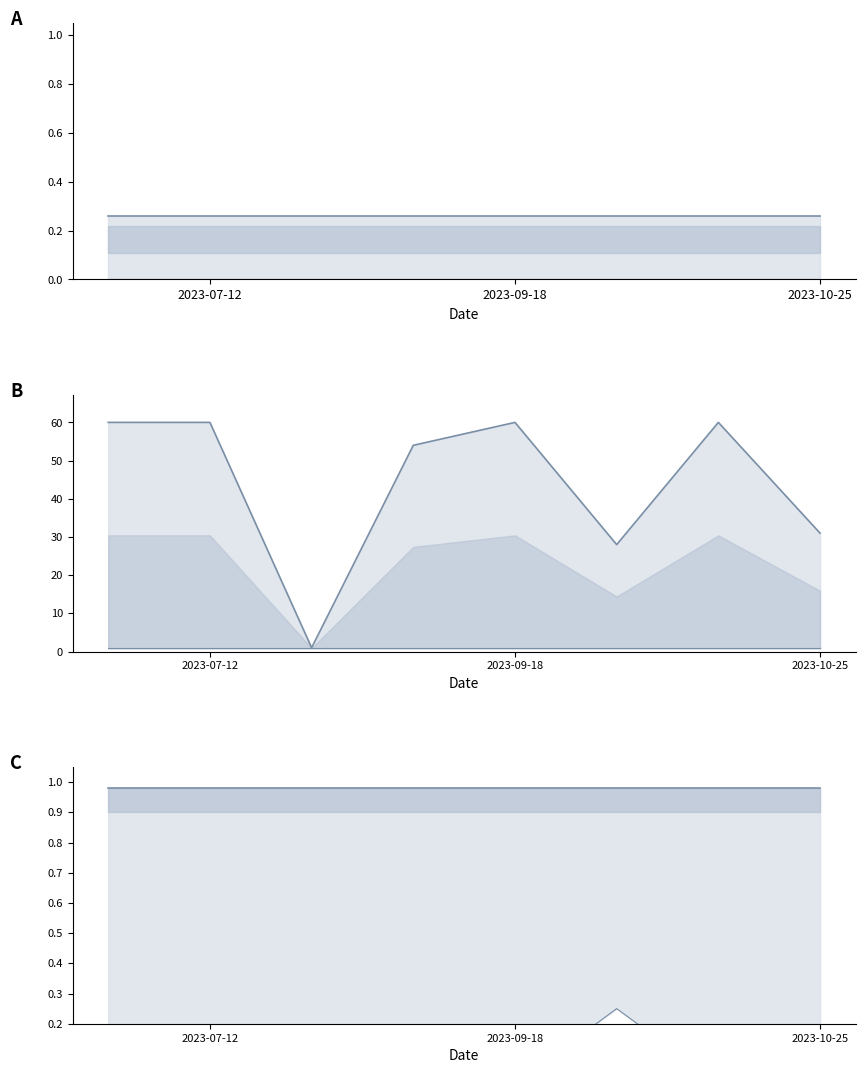

At which label does uin upper reach its minimum?

2023-07-12